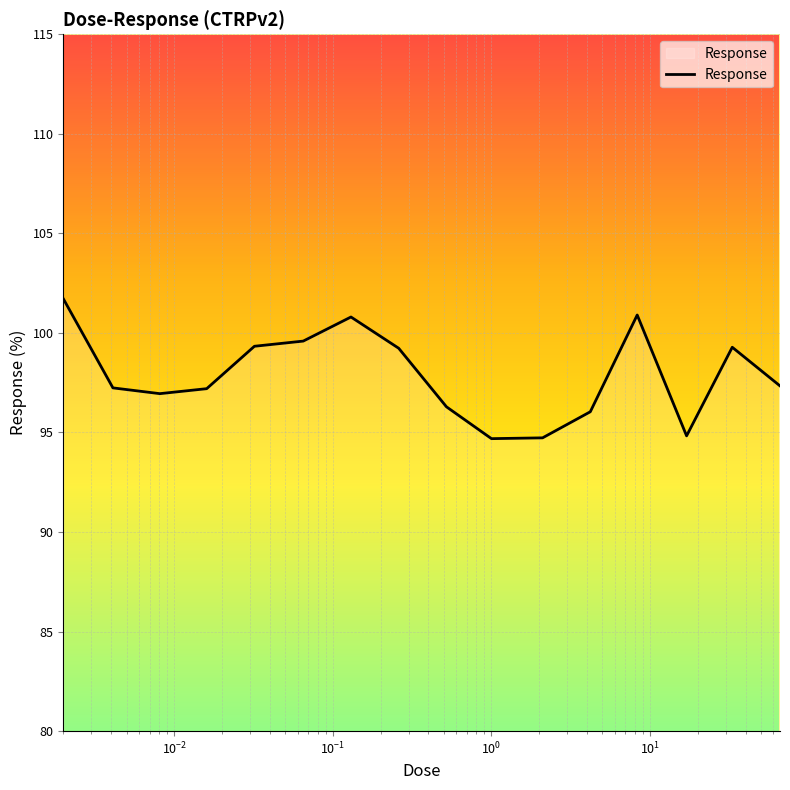

What is the smallest value displayed?

94.7